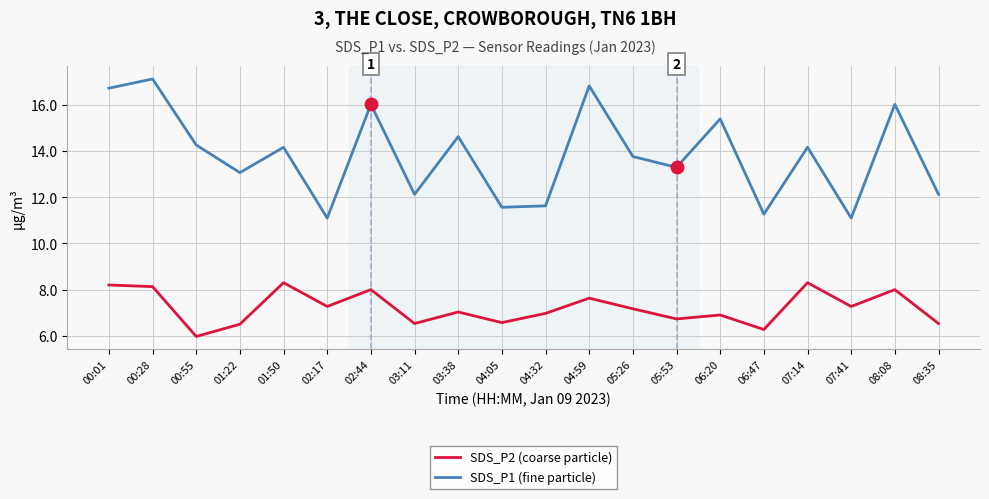

Rank the series at 04:59 from lowest to highest value.

SDS_P2 (coarse particle), SDS_P1 (fine particle)